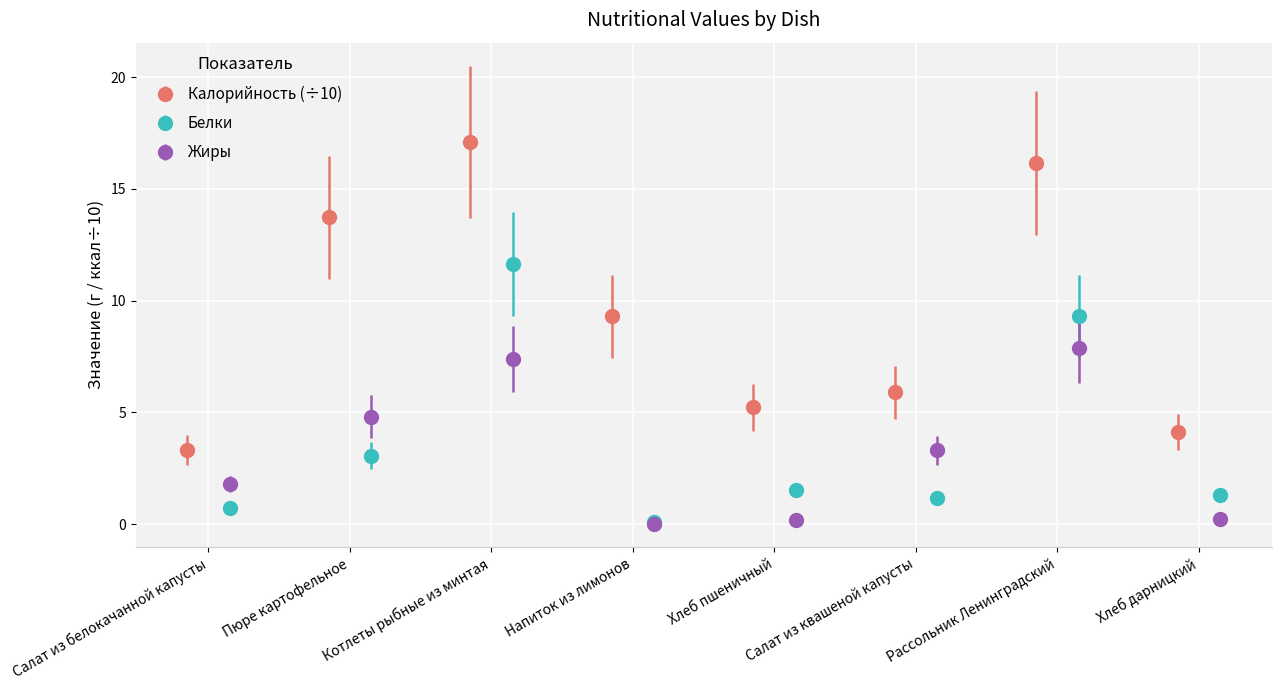

What is the value of the Жиры point at the 2nd from the left?

4.8